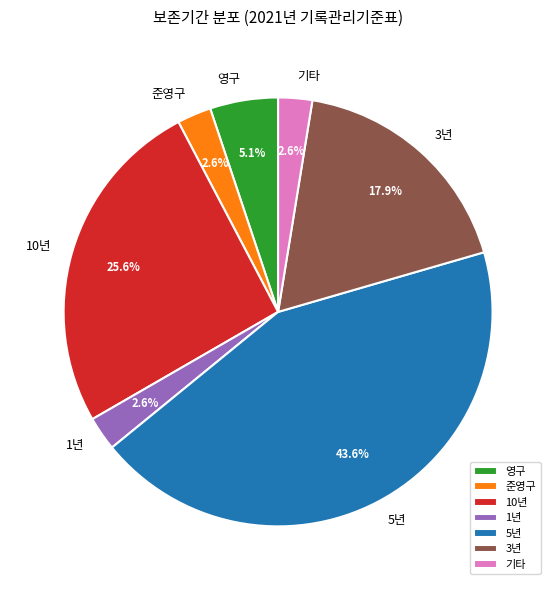

Does 10년 account for over 50% of the chart?

No